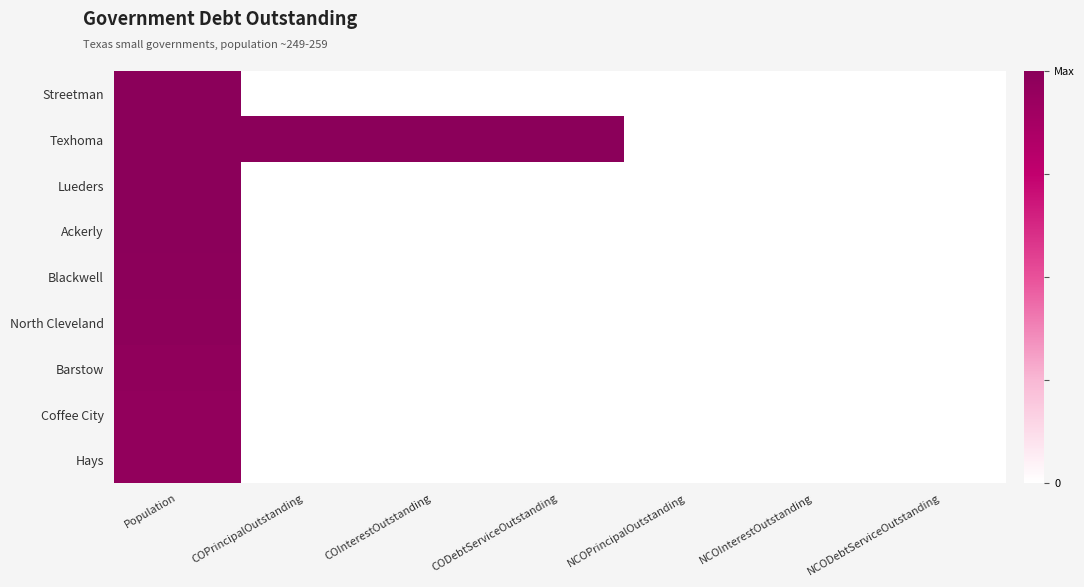

Which series has the largest total across all categories?

Texhoma